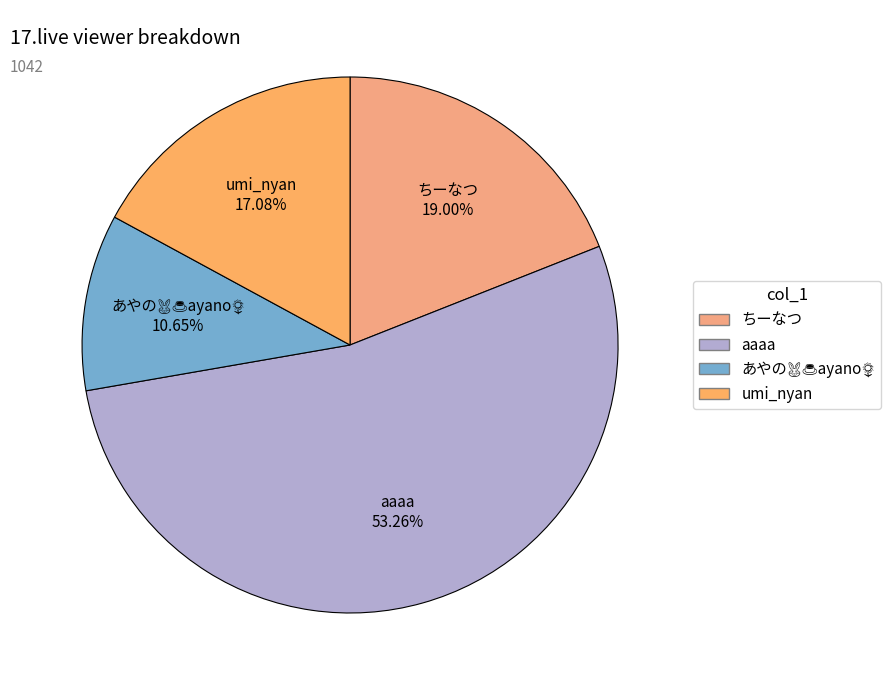

What is the majority slice?

aaaa